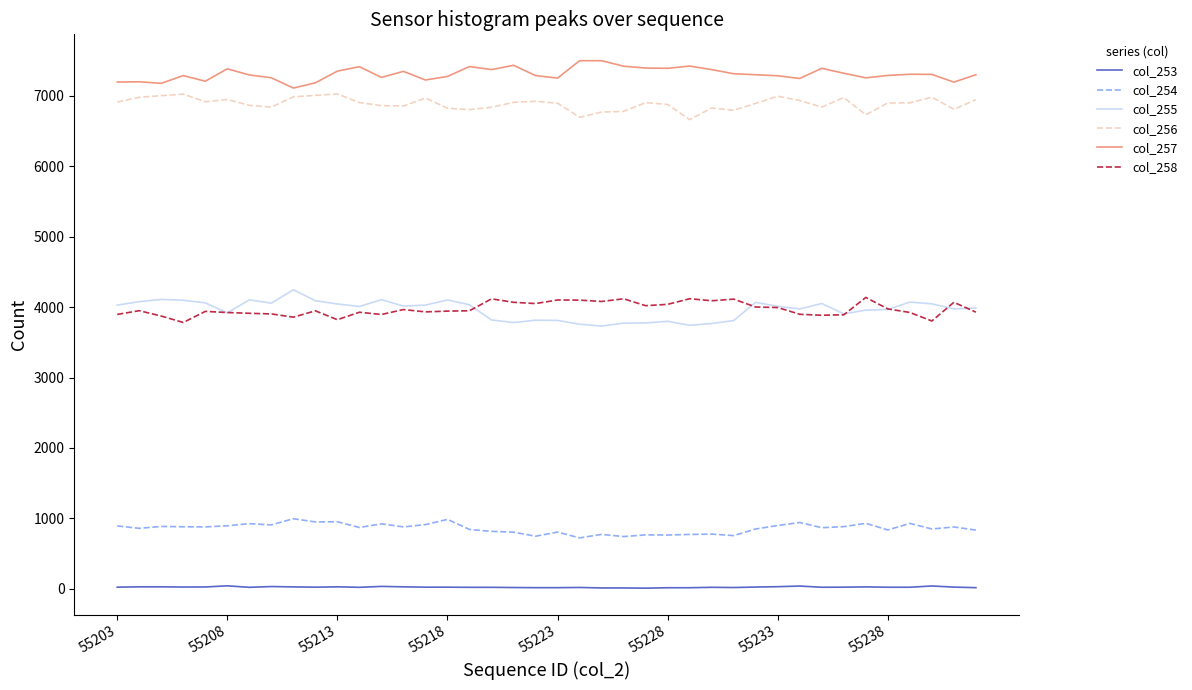

What is the maximum value shown in the chart?

7495